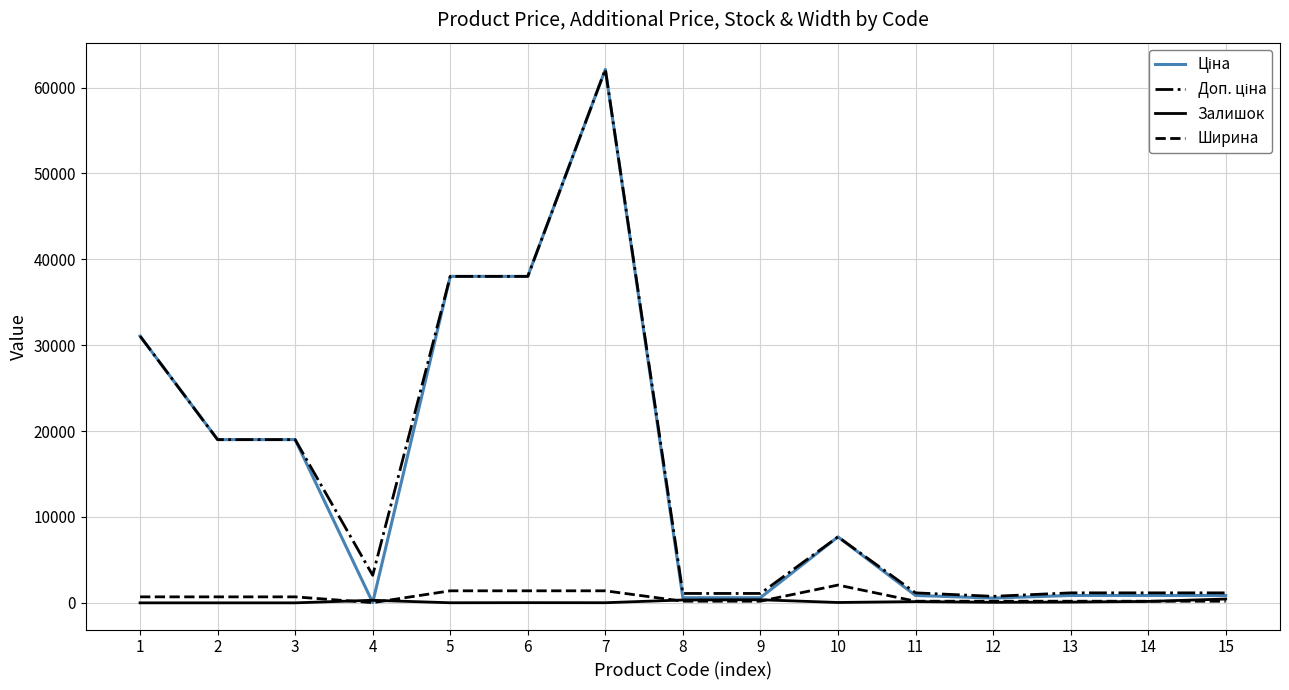

What is the greatest value displayed?

62116.9